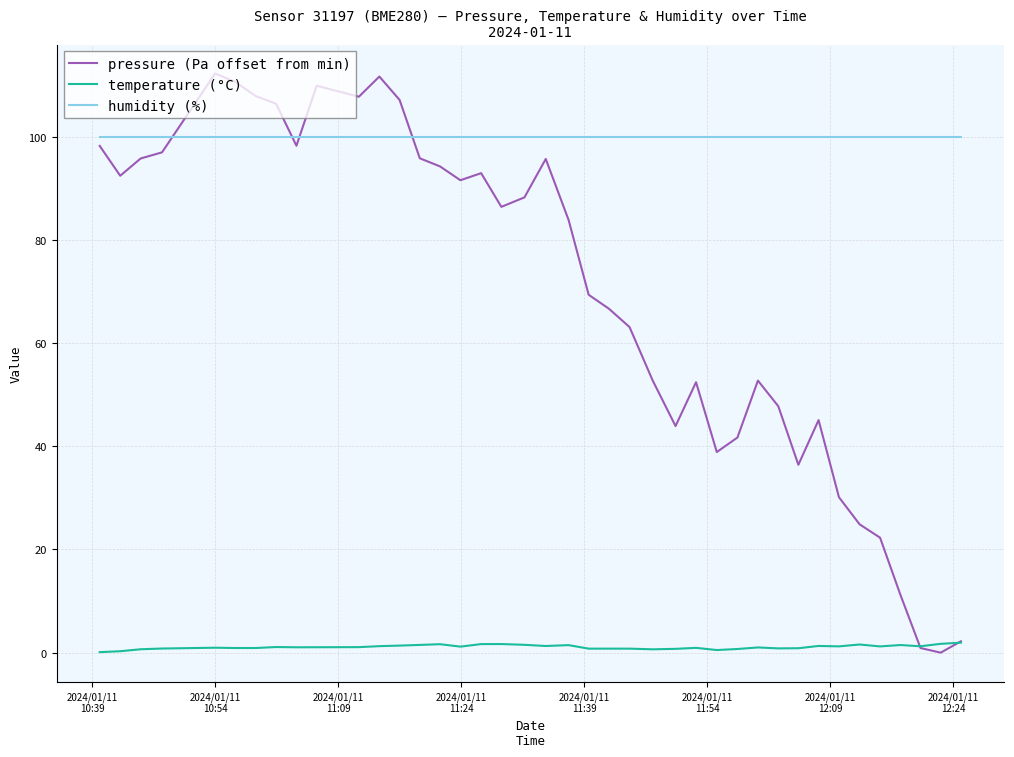

True or false: temperature (°C) and humidity (%) cross at least once.

False